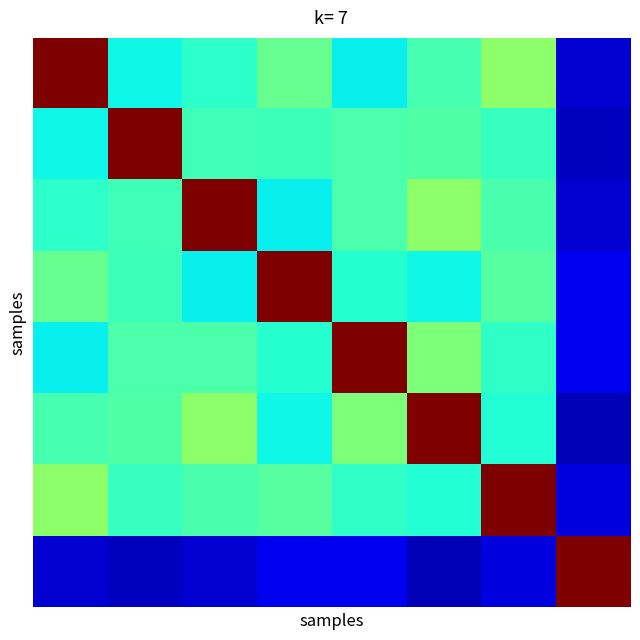

At which category is the sum across all series the highest?

5